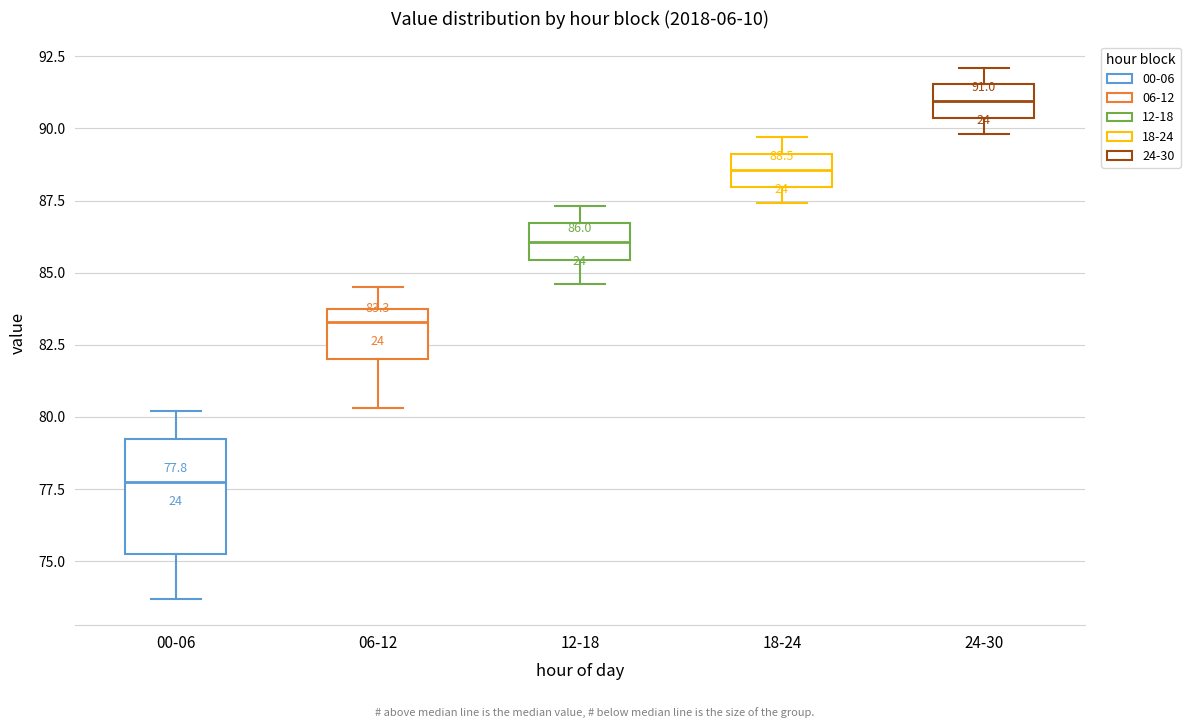

Which box is the tallest, from its lower edge to its upper edge?

00-06